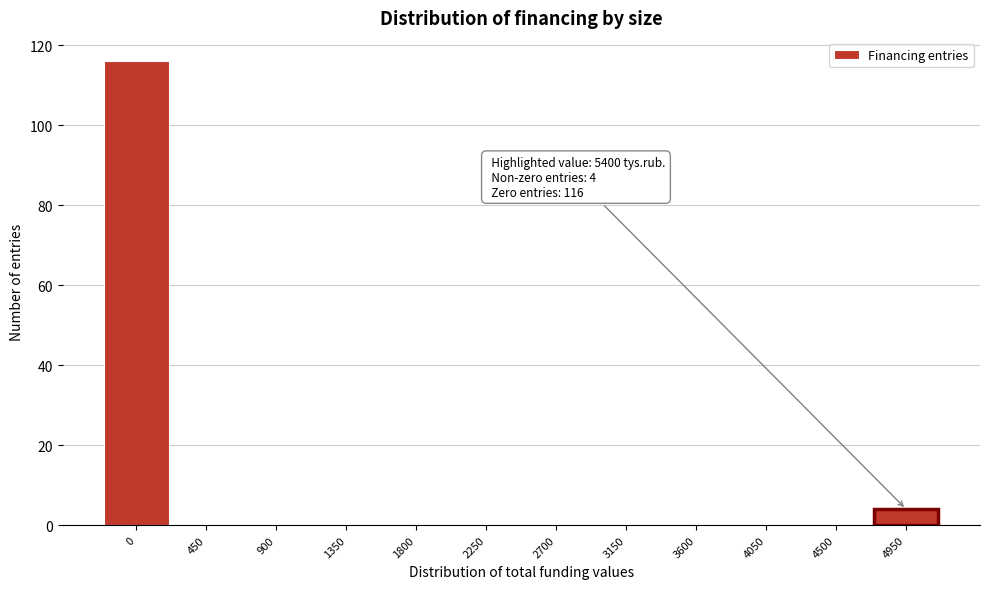

Reading left to right, transcribe all the data shown in this chart.

0=116	450=0	900=0	1350=0	1800=0	2250=0	2700=0	3150=0	3600=0	4050=0	4500=0	4950=4